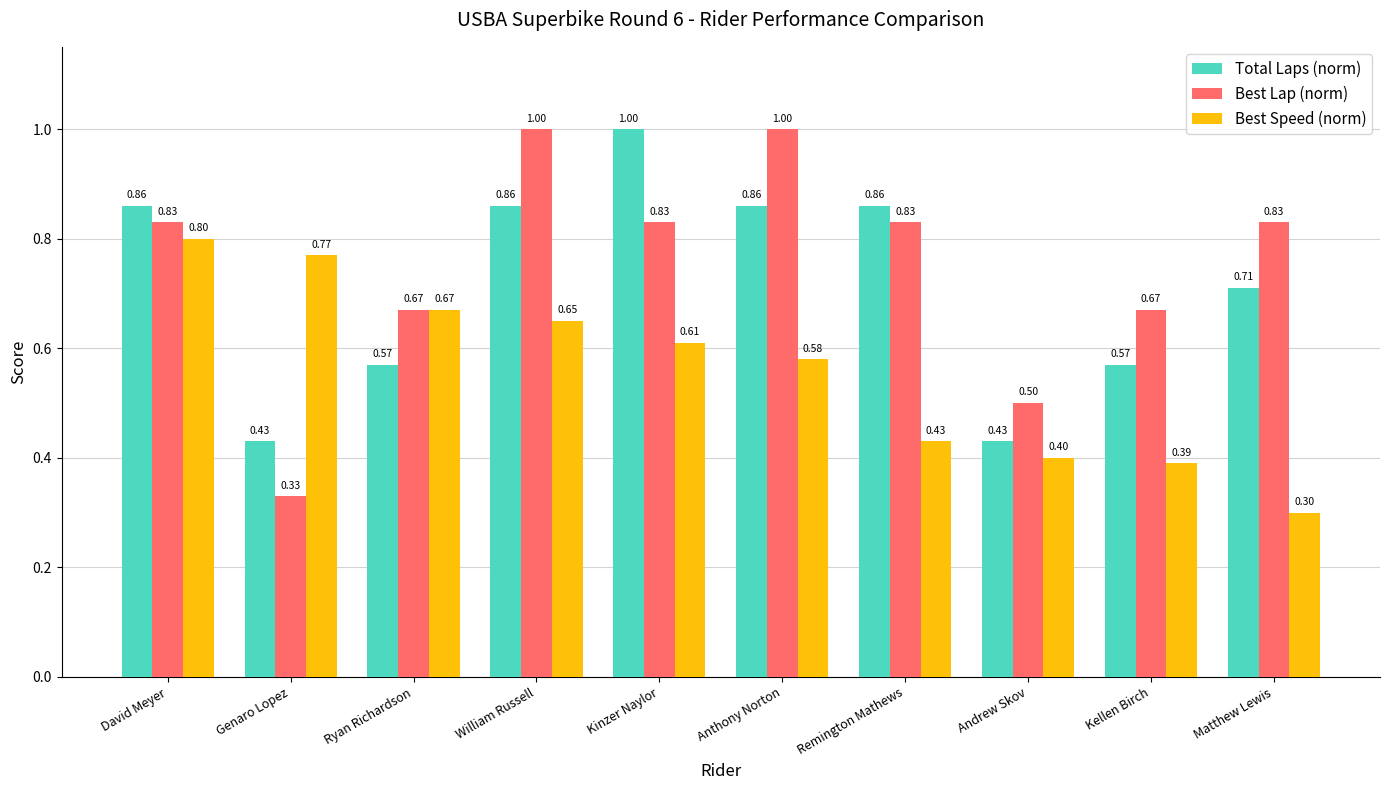

What is the spread (max minus min) of values at Kellen Birch?

0.3